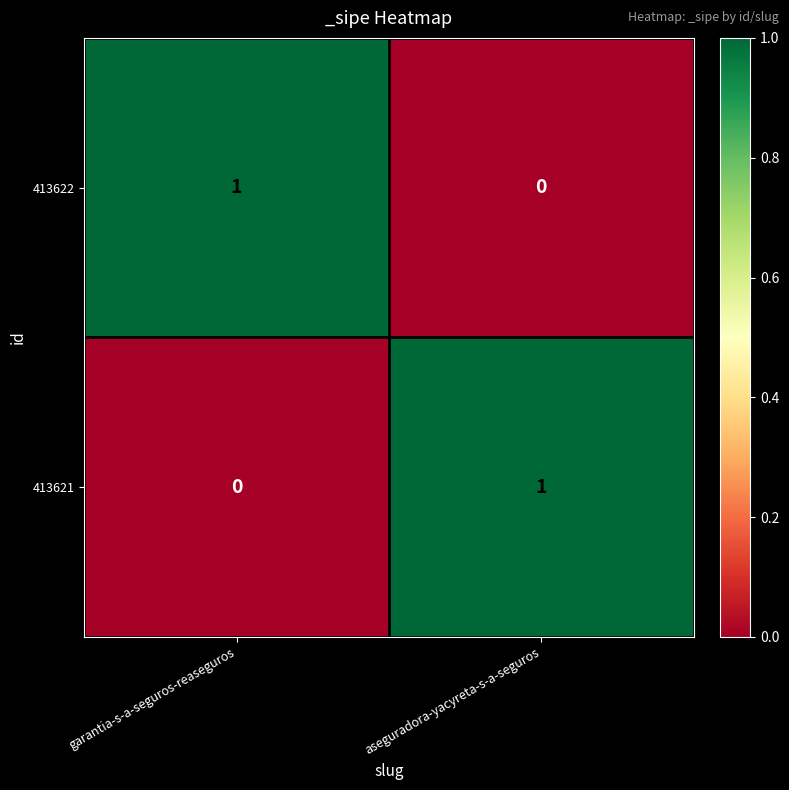

Reading left to right, list all the values displayed in this chart.

413622: garantia-s-a-seguros-reaseguros=1	aseguradora-yacyreta-s-a-seguros=0
413621: garantia-s-a-seguros-reaseguros=0	aseguradora-yacyreta-s-a-seguros=1